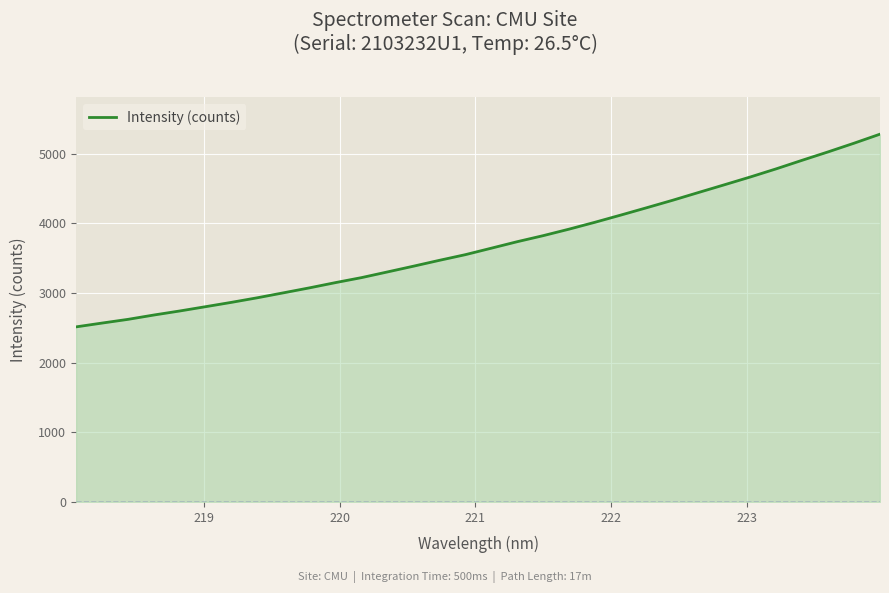

What is the maximum value shown in the chart?

5281.7